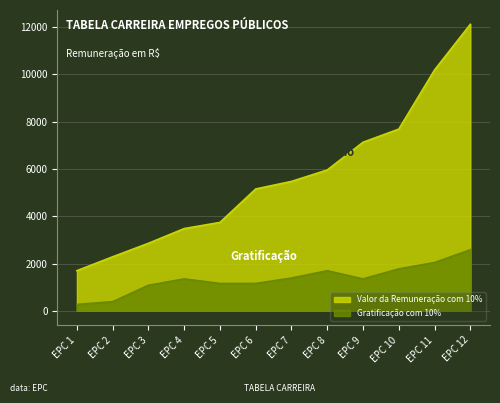

At how many categories does at least one series exceed 10857?

1